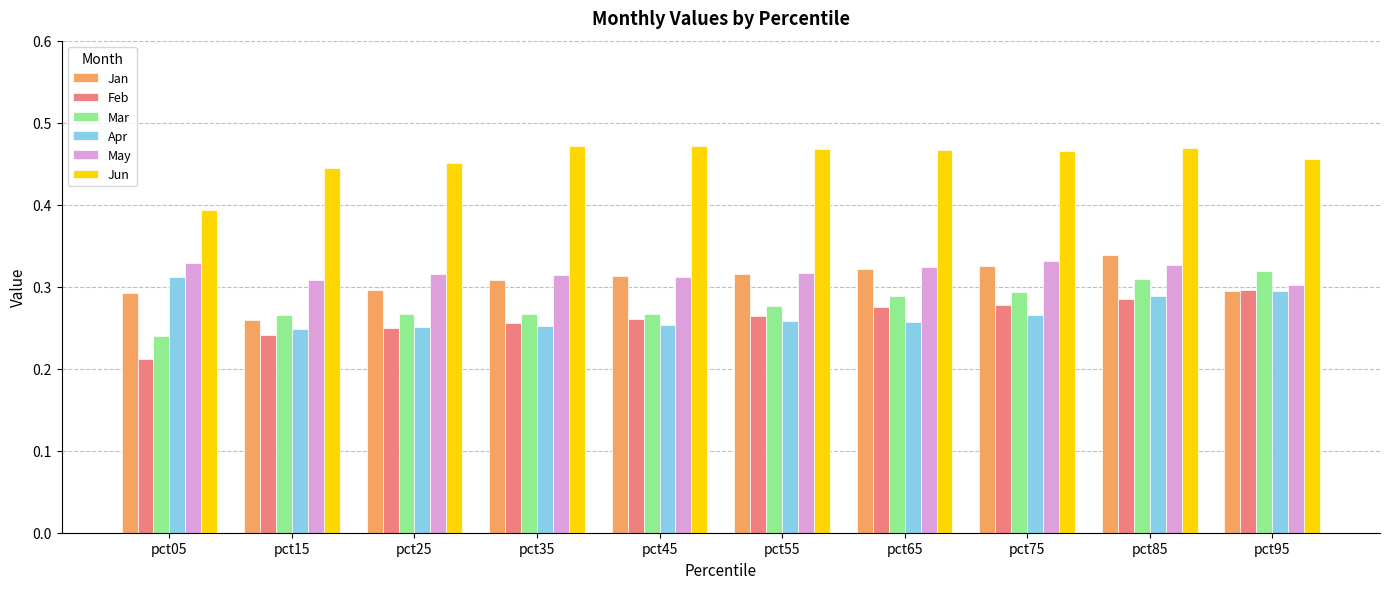

Between pct15 and pct85, which series saw the biggest shift?

Jan